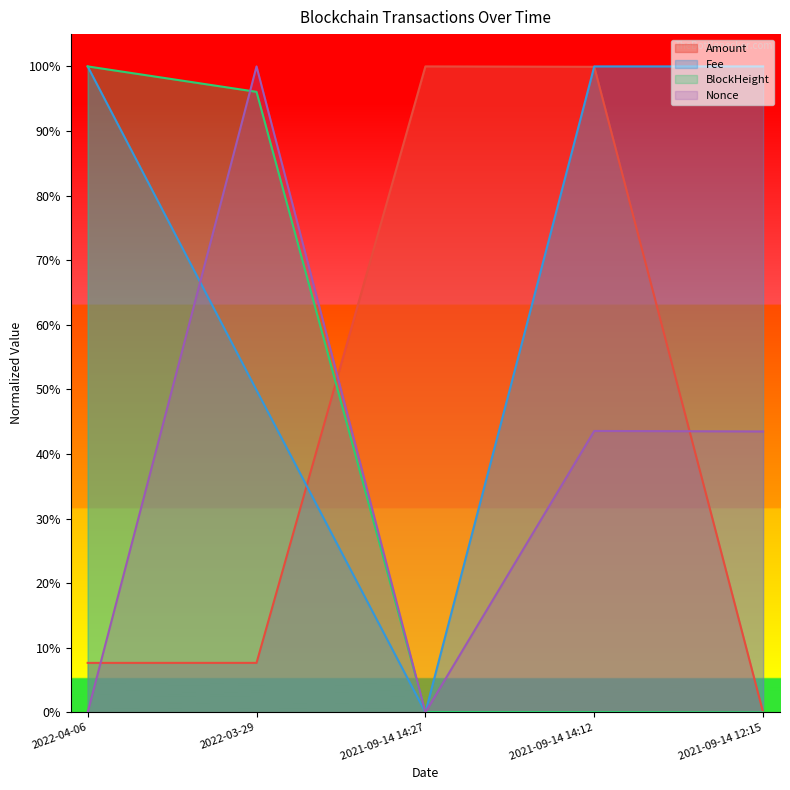

How many lines are shown in the chart?

4